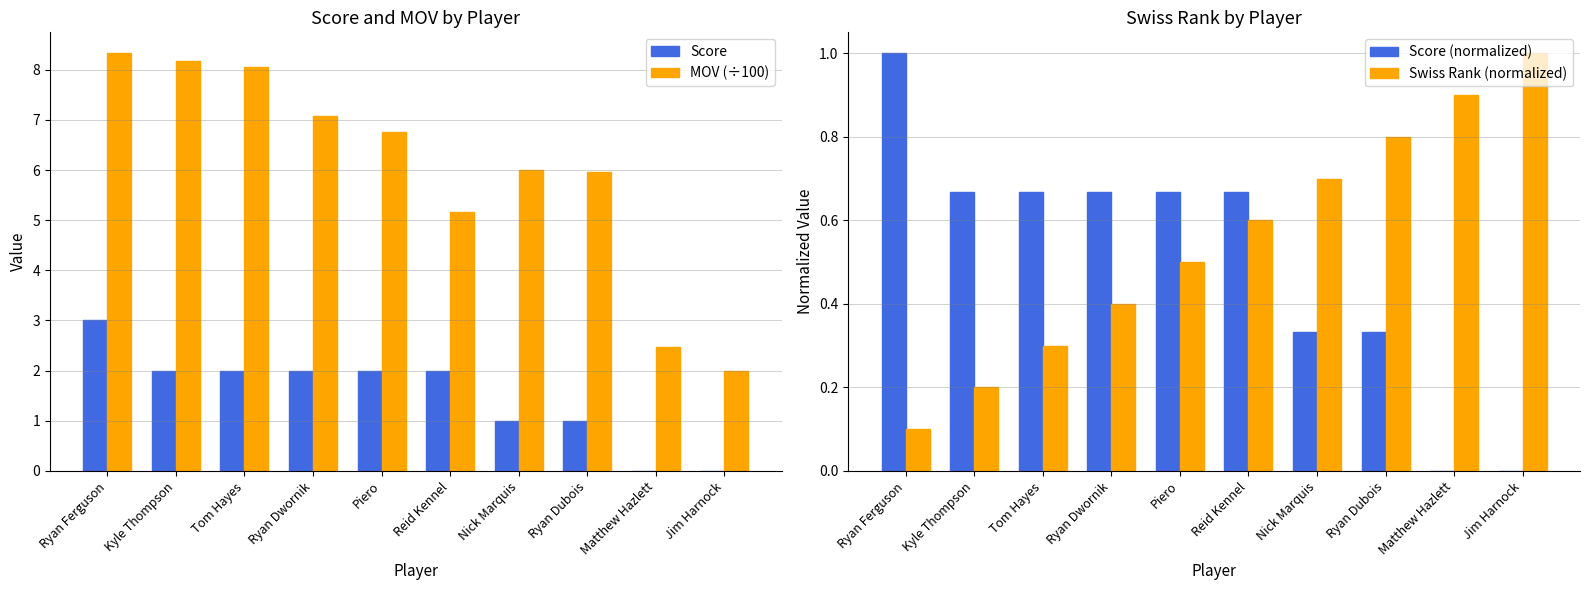

Which label corresponds to the largest value in the chart?

Ryan Ferguson